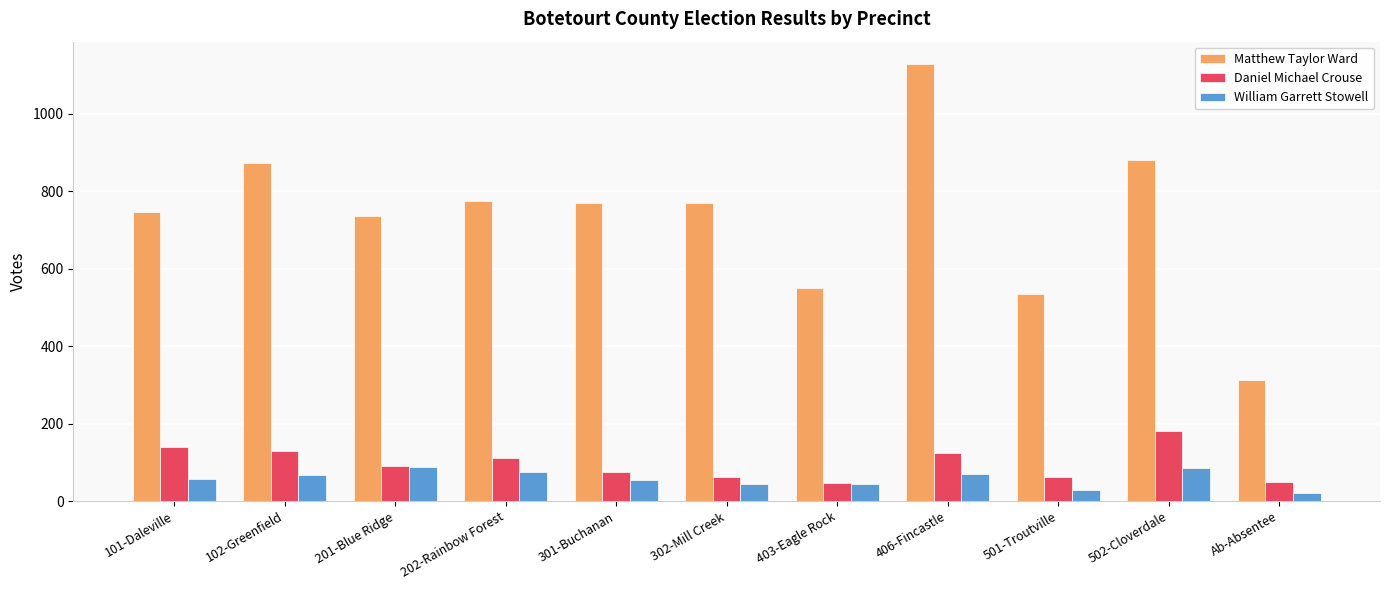

What is the spread (max minus min) of values at 201-Blue Ridge?

648